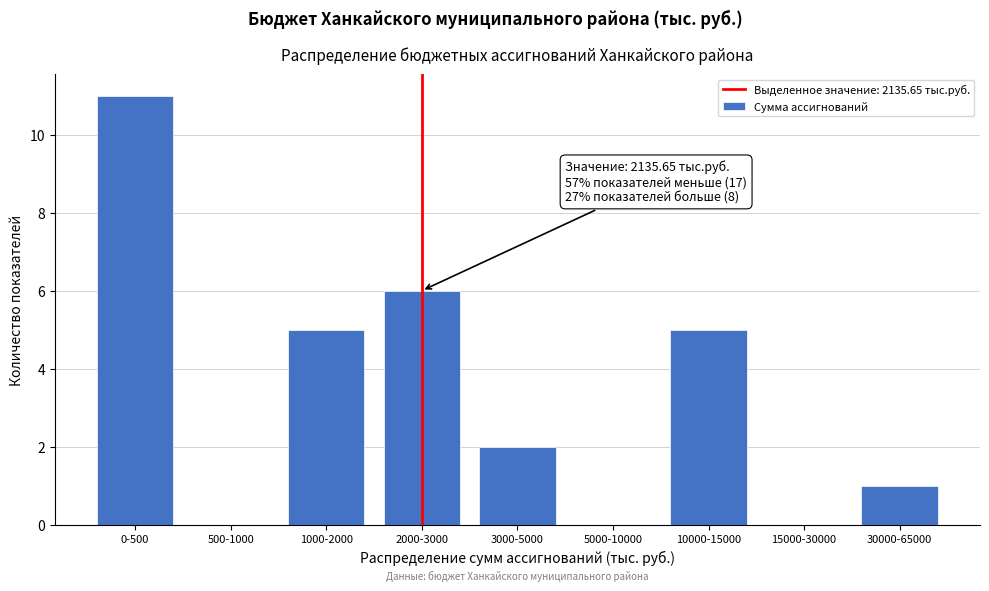

Reading left to right, extract all data points from this chart.

0-500=11	500-1000=0	1000-2000=5	2000-3000=6	3000-5000=2	5000-10000=0	10000-15000=5	15000-30000=0	30000-65000=1